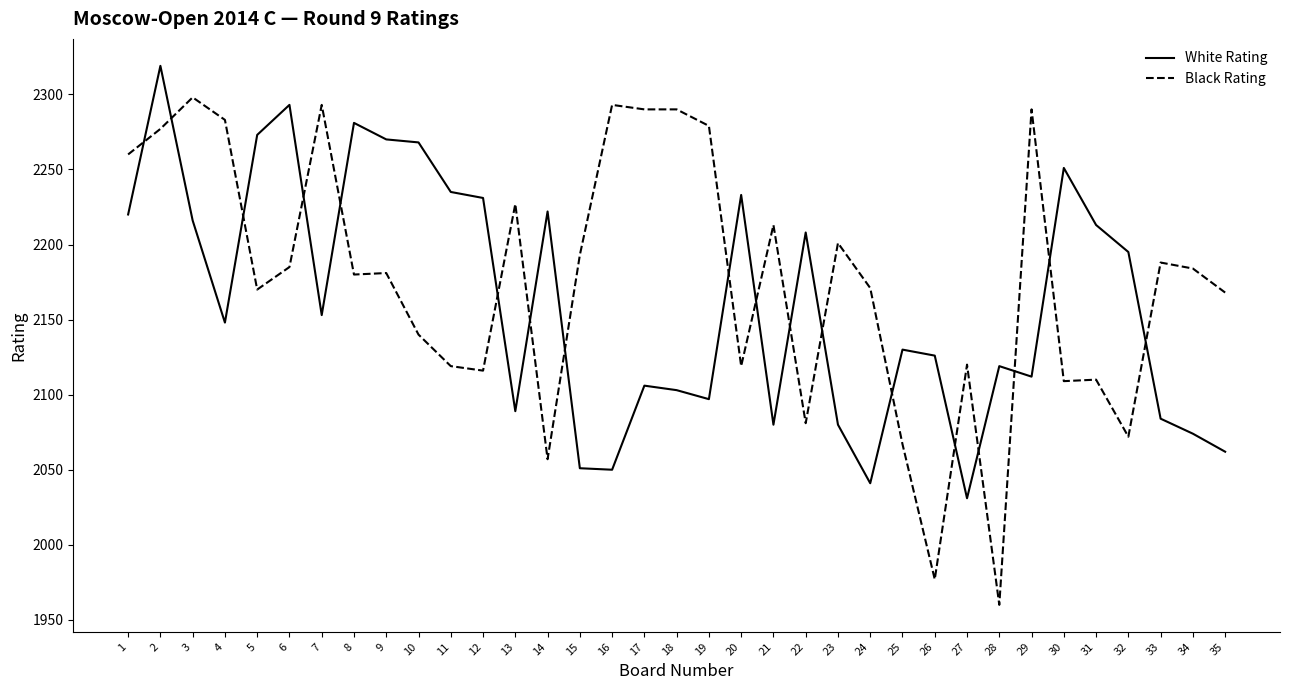

List the series in order of their overall mean, lowest first.

White Rating, Black Rating